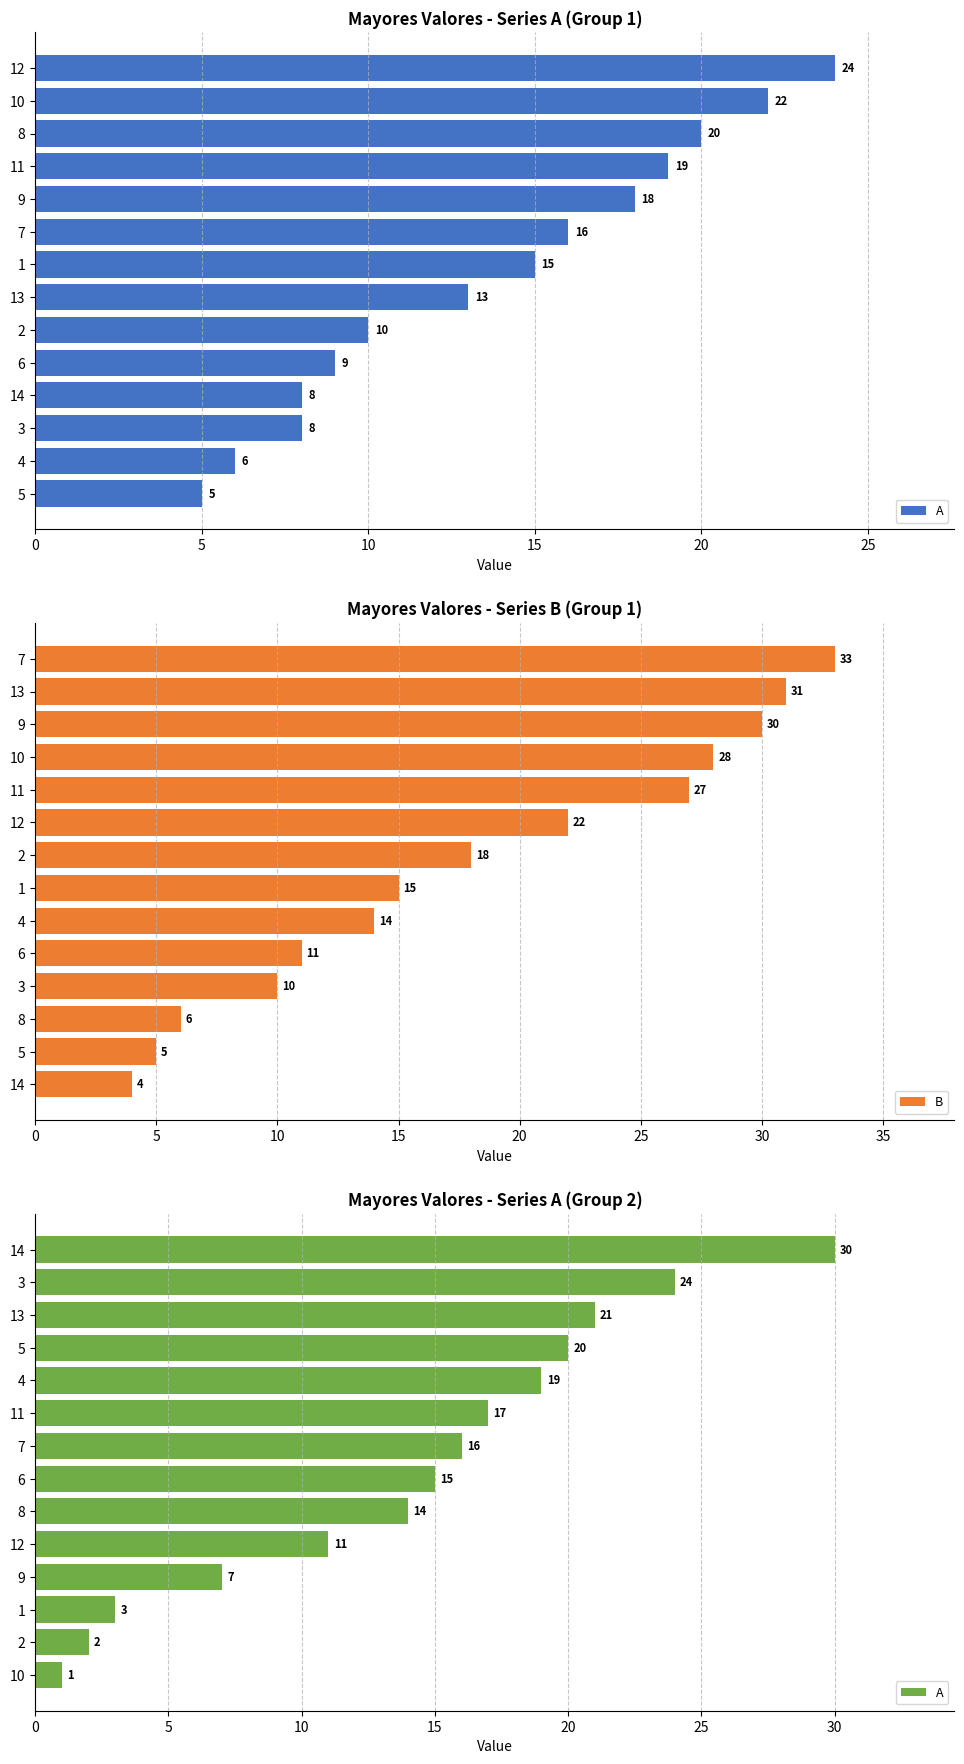

What is the minimum value shown in the chart?

1